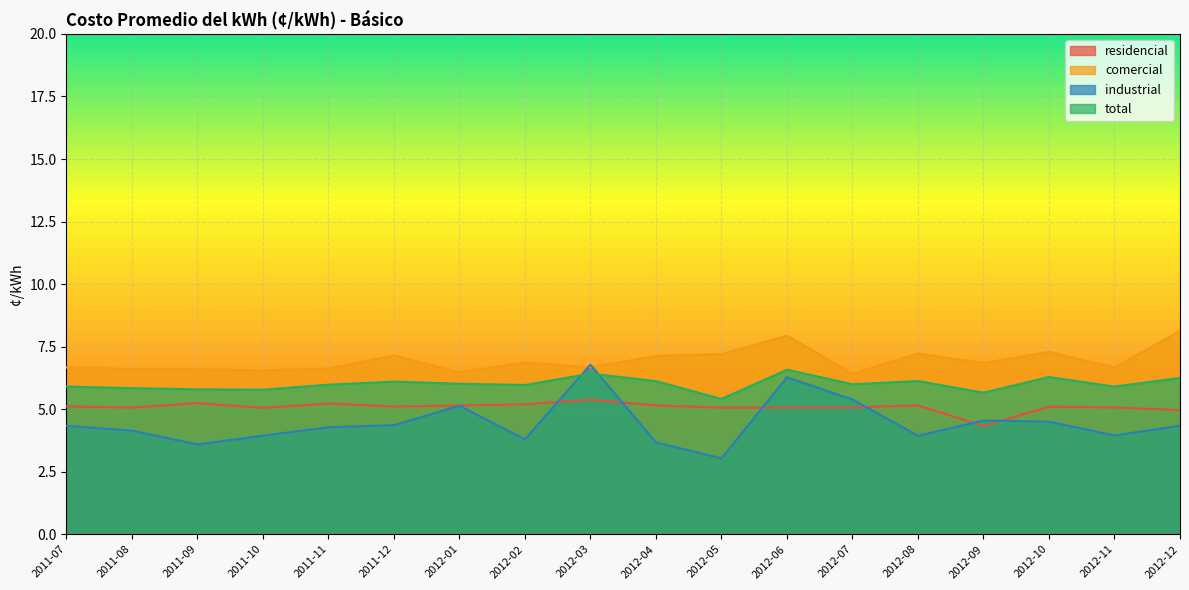

Does the chart display data point markers on the line(s)?

No